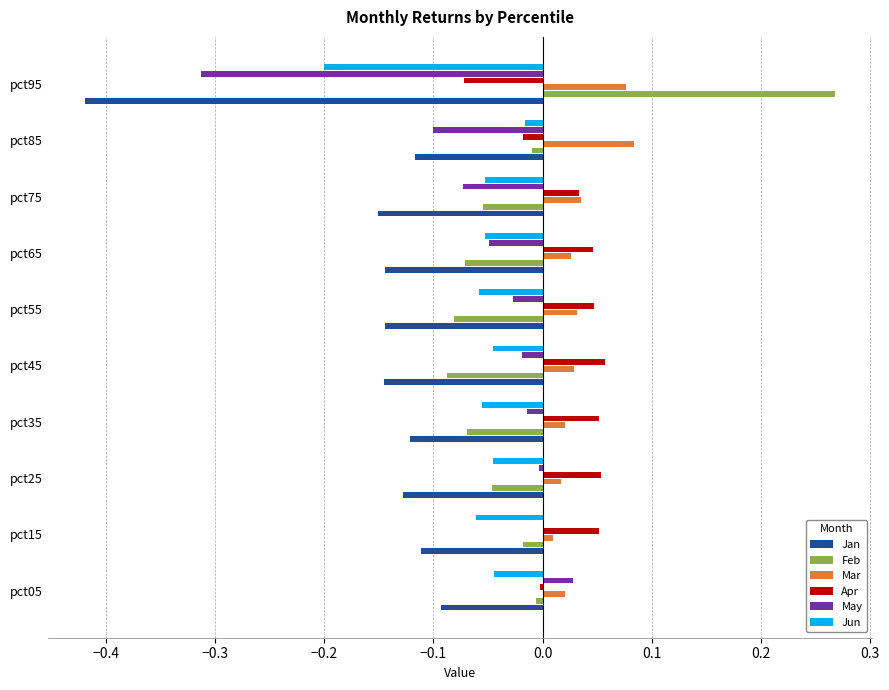

Which category has the highest value in the May series?

pct05